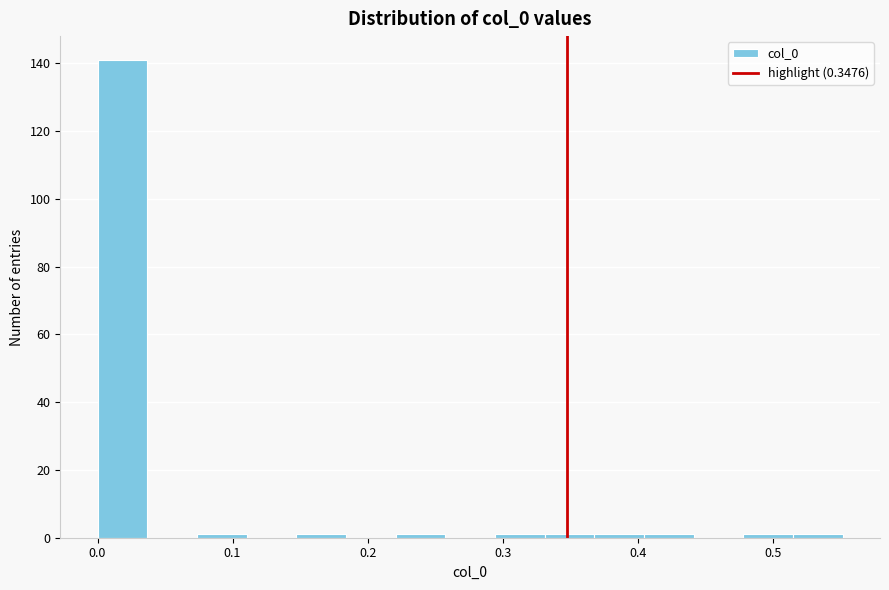

Read against the x-axis, roughly where is the centre of the tallest bar?

0.02